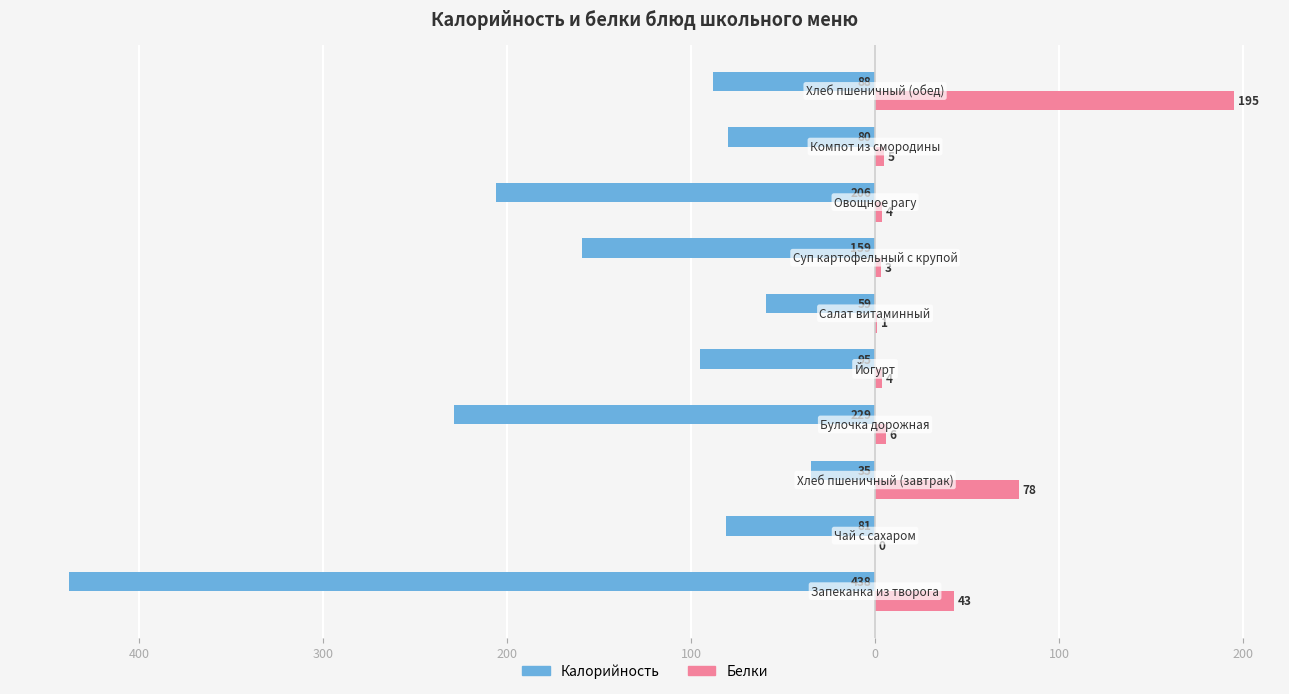

What are all the series names shown in the legend?

Калорийность, Белки